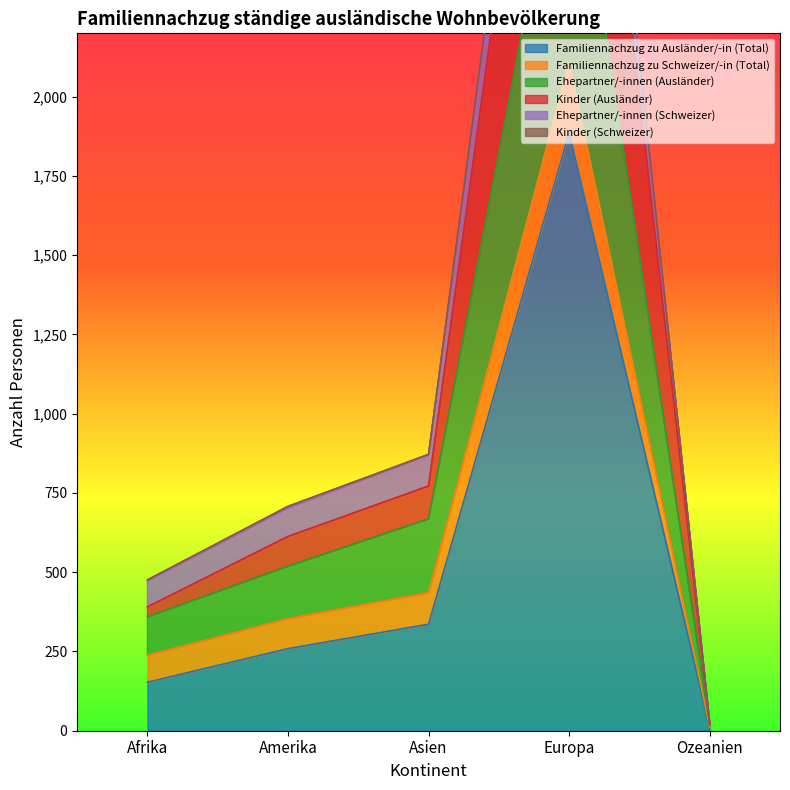

Where does the Ehepartner/-innen (Ausländer) series first go above 519?

Asien